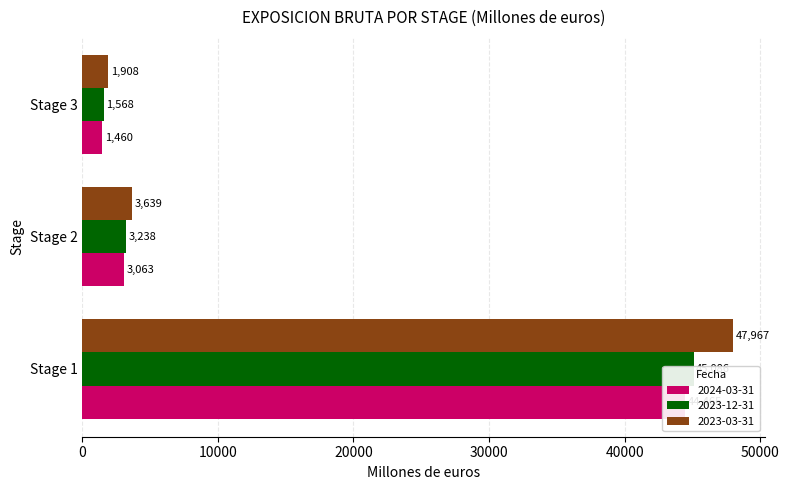

The 2024-03-31 series shows 44464.6 at Stage 1. True or false?

True